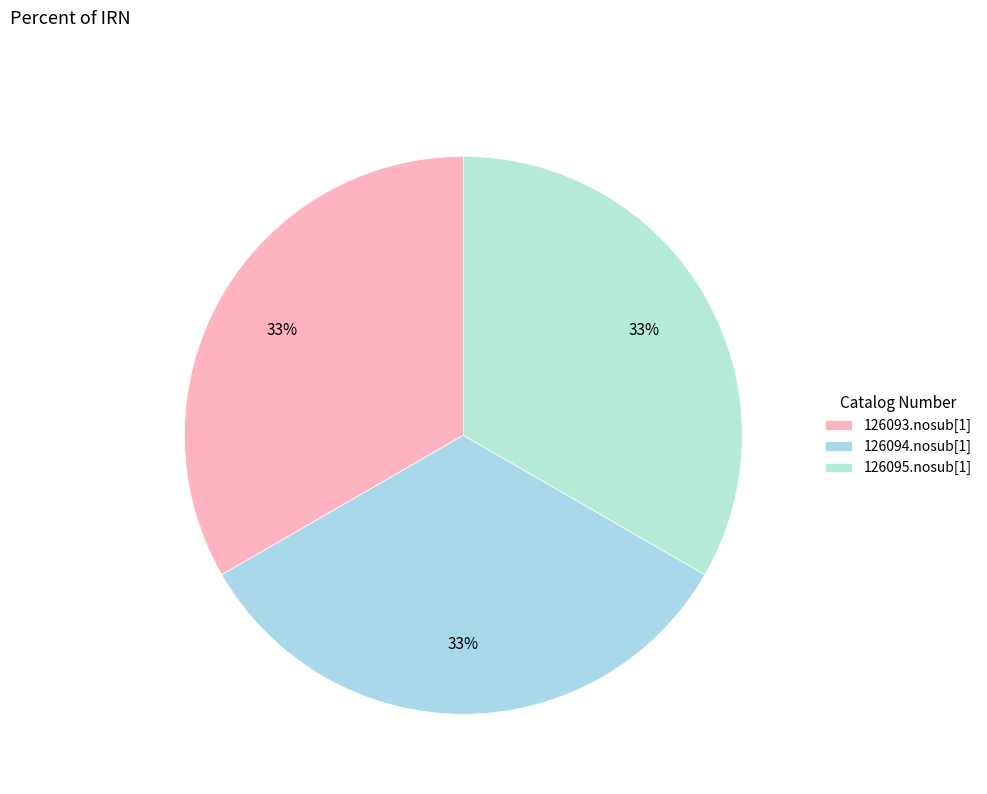

How many slices are in this pie chart?

3